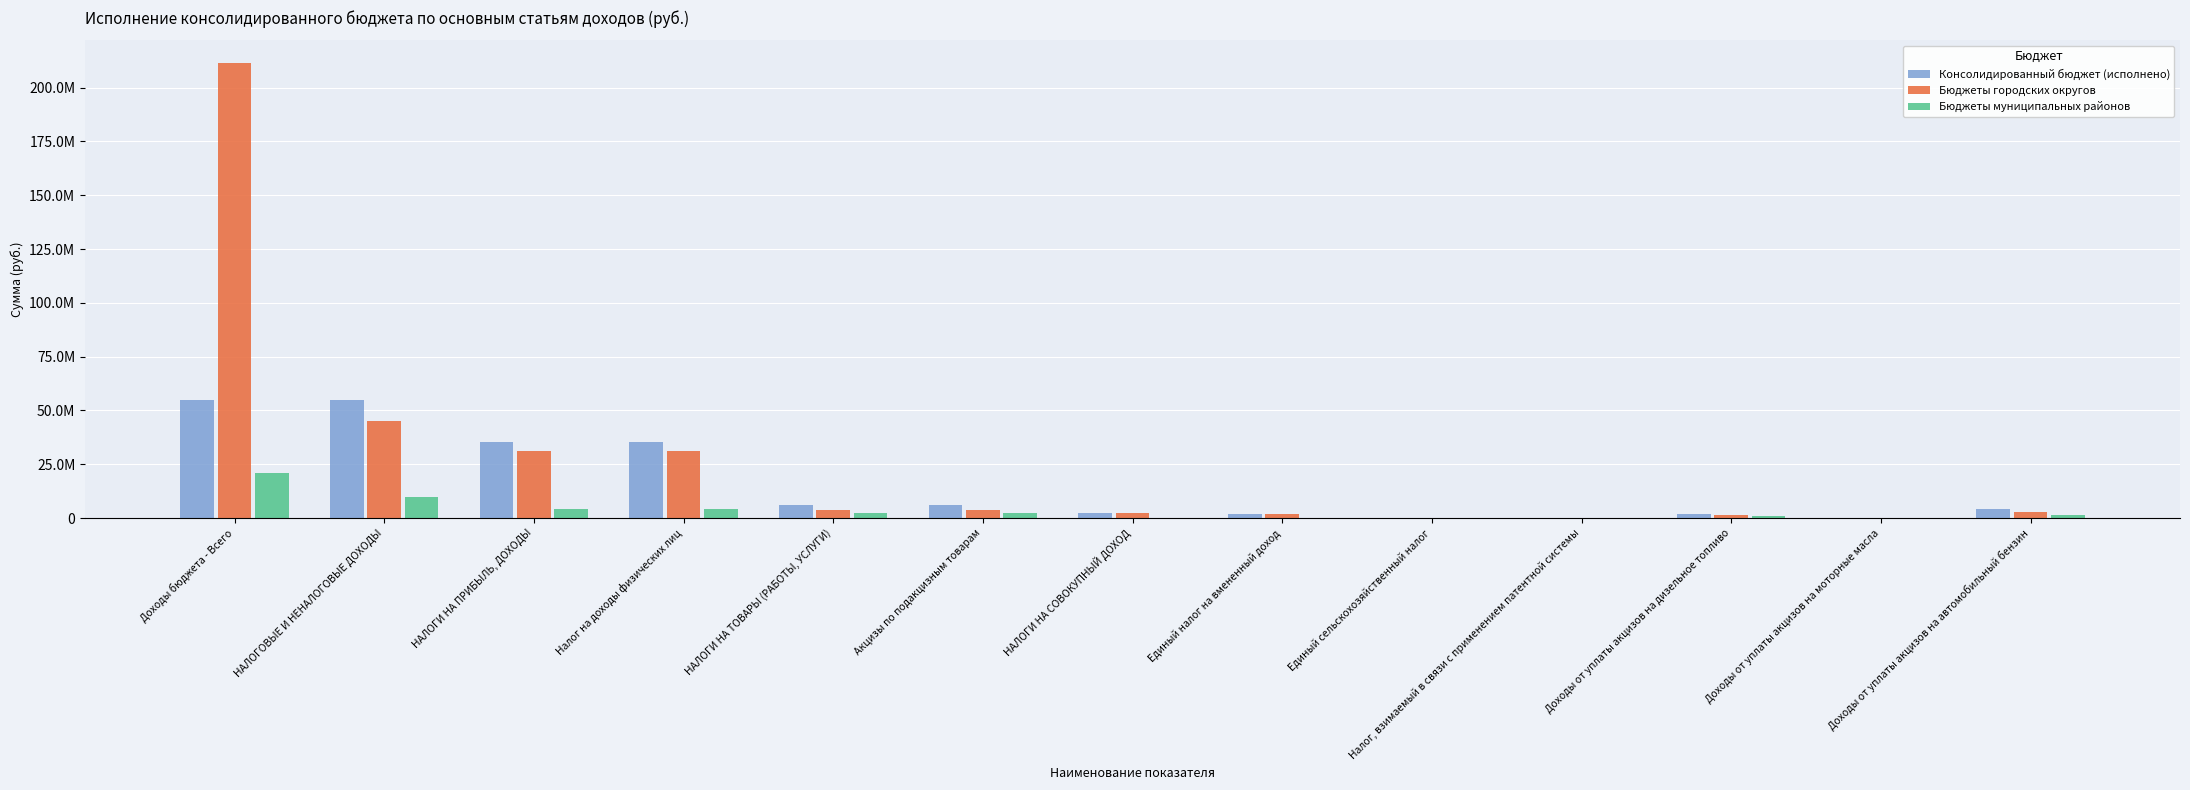

Does the chart contain stacked bars?

No